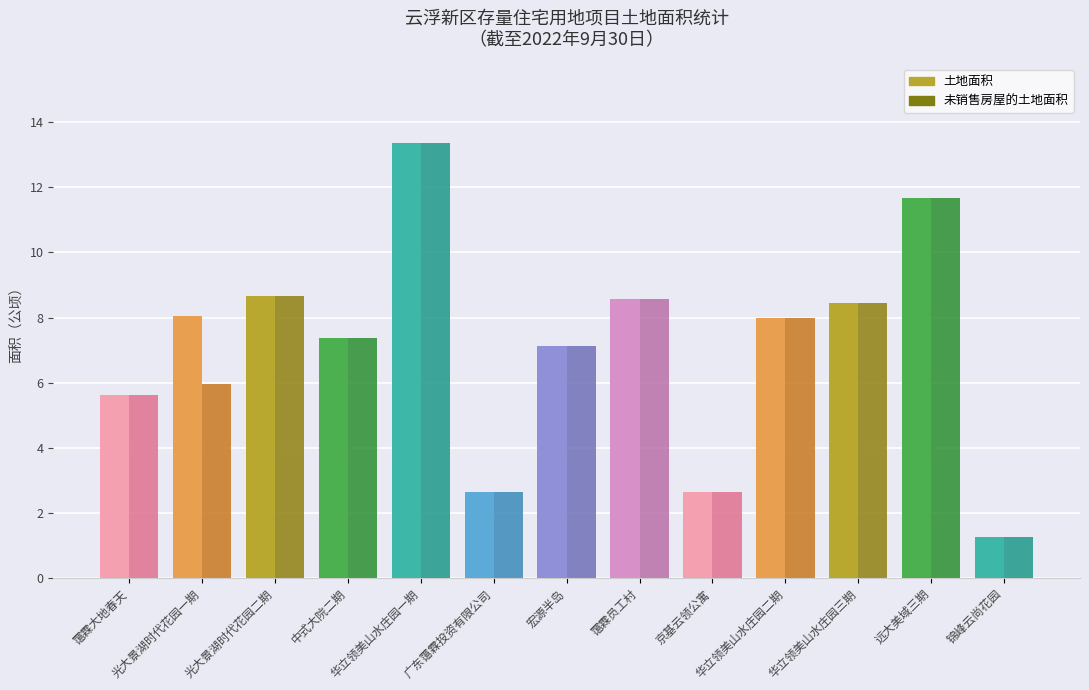

Reading right to left, extract all data points from this chart.

土地面积: 1.2	11.7	8.4	8.0	2.6	8.6	7.1	2.6	13.4	7.4	8.7	8.0	5.6
未销售房屋的土地面积: 1.2	11.7	8.4	8.0	2.6	8.6	7.1	2.6	13.4	7.4	8.7	6.0	5.6